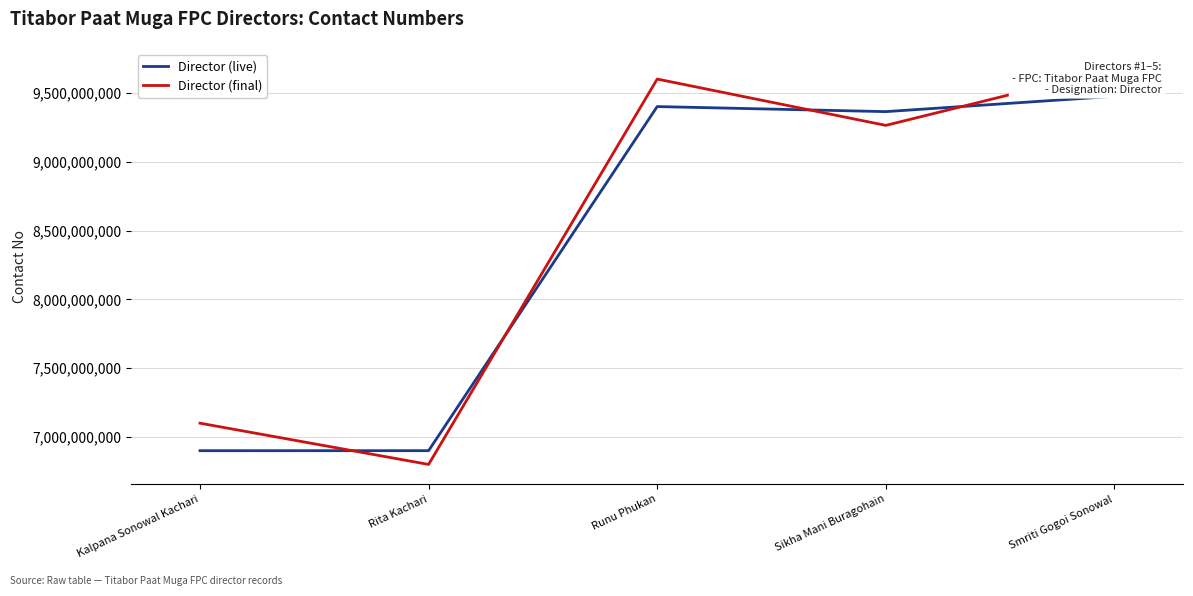

Rank the series by their maximum value, from highest to lowest.

Director (final), Director (live)